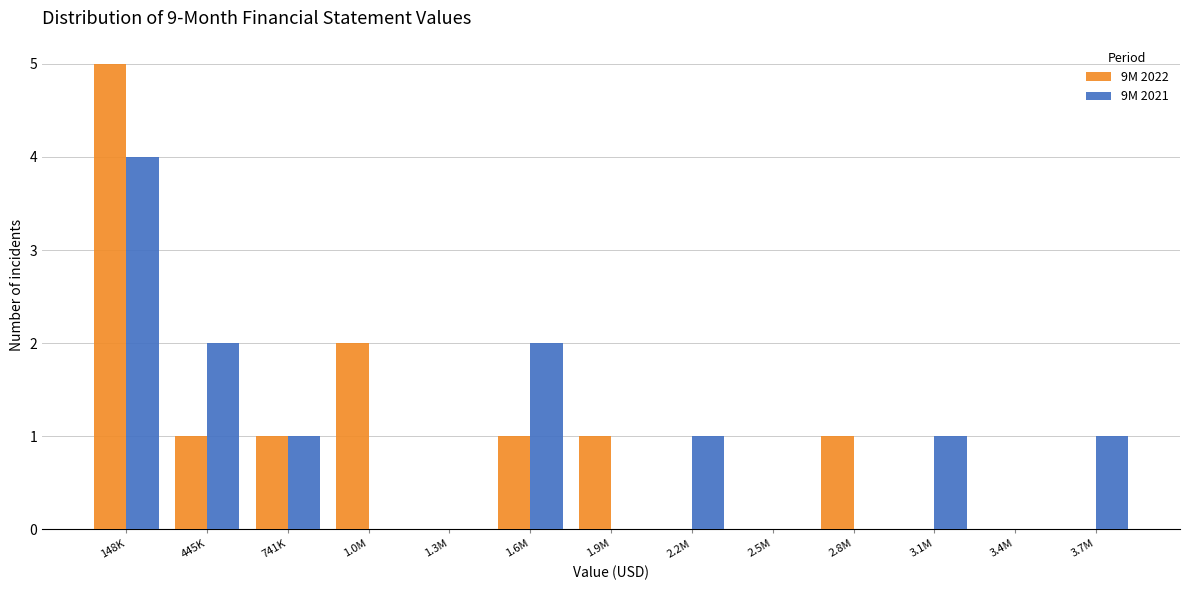

Reading right to left, list all the values displayed in this chart.

9M 2022: 3.7M=0	3.4M=0	3.1M=0	2.8M=1	2.5M=0	2.2M=0	1.9M=1	1.6M=1	1.3M=0	1.0M=2	741K=1	445K=1	148K=5
9M 2021: 3.7M=1	3.4M=0	3.1M=1	2.8M=0	2.5M=0	2.2M=1	1.9M=0	1.6M=2	1.3M=0	1.0M=0	741K=1	445K=2	148K=4